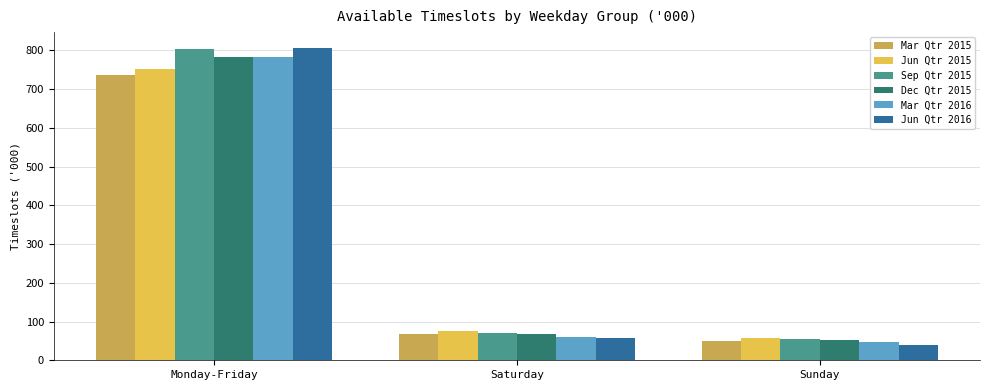

Read the Jun Qtr 2016 value at Sunday.

40.3